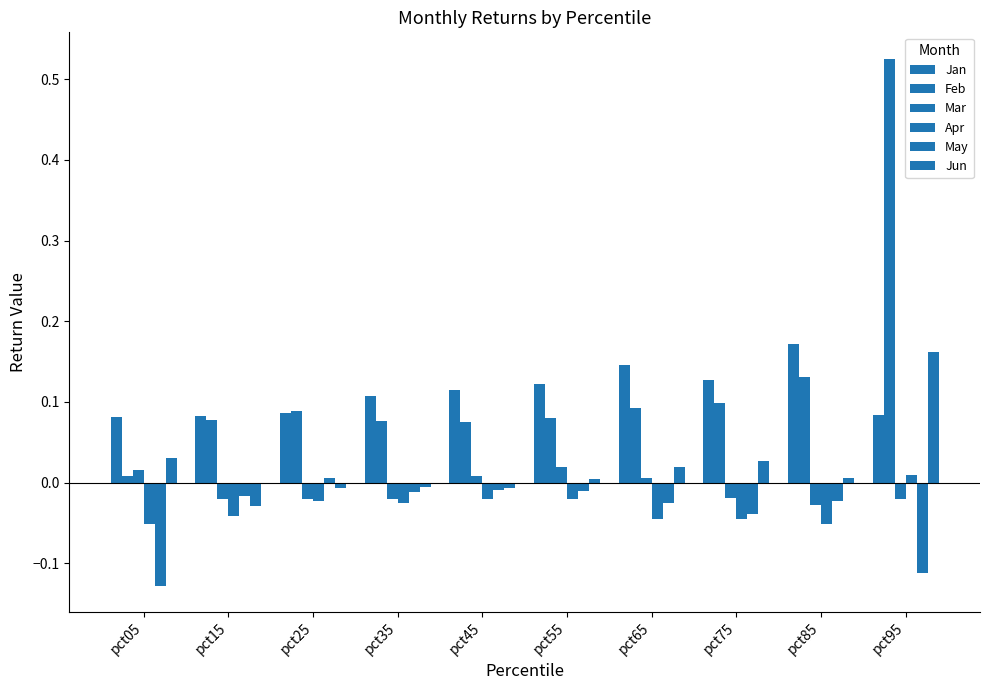

How many bars are there in total?

60